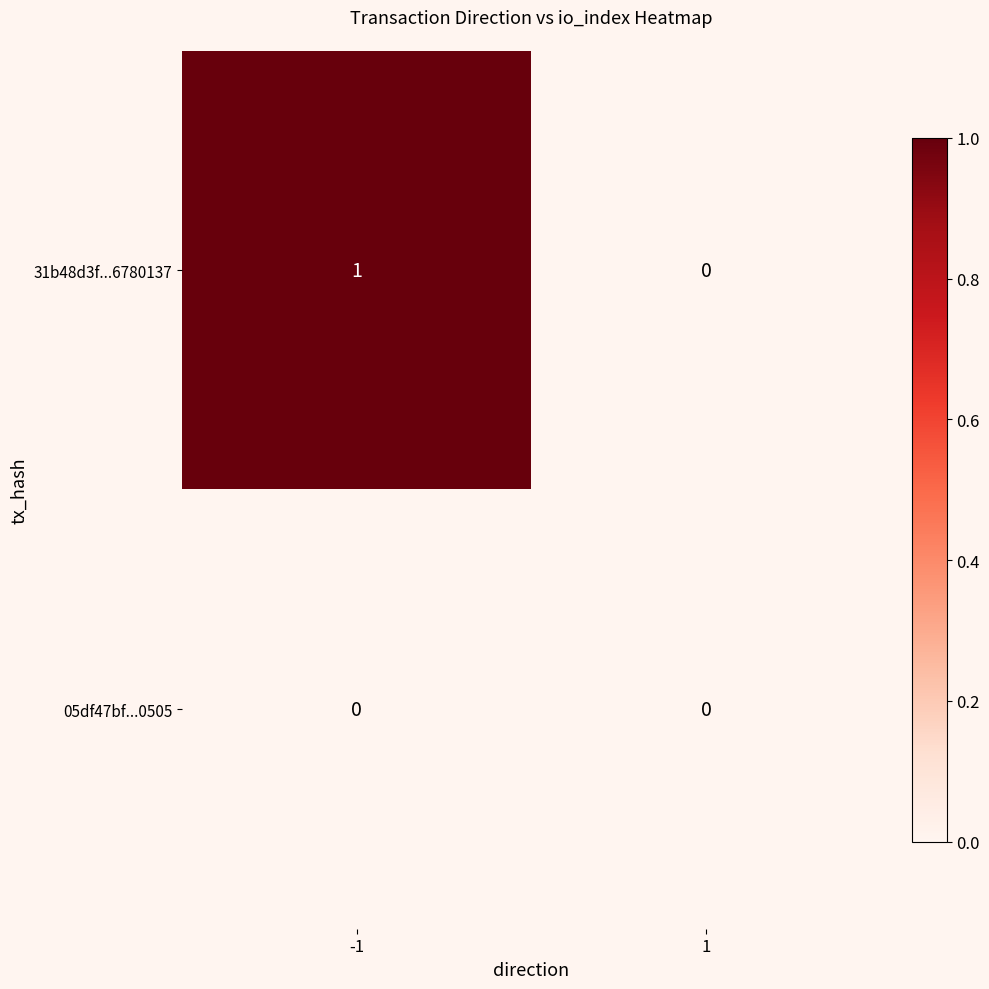

Rank the series by their maximum value, from highest to lowest.

31b48d3f...6780137, 05df47bf...0505